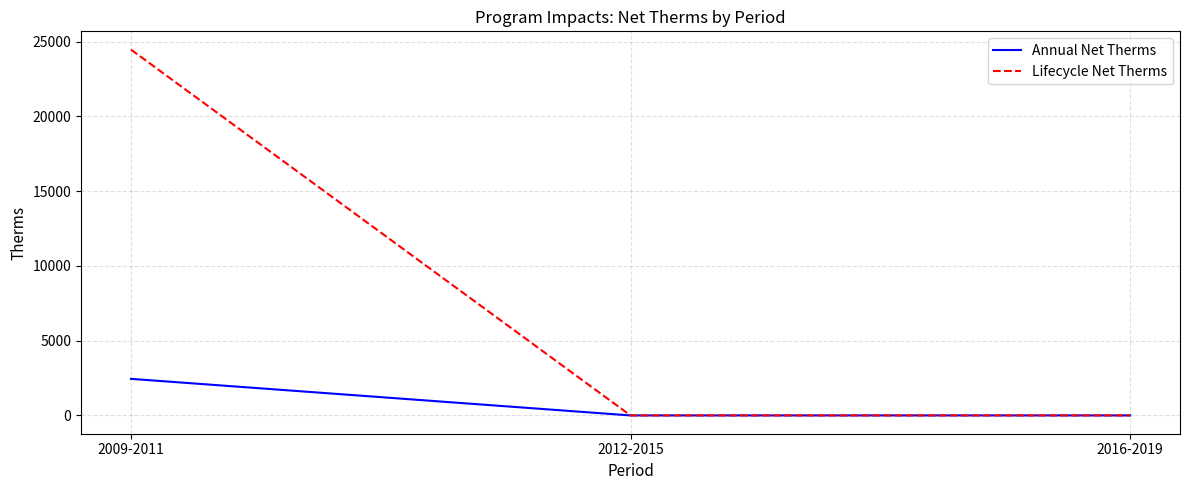

At which category is the sum across all series the highest?

2009-2011